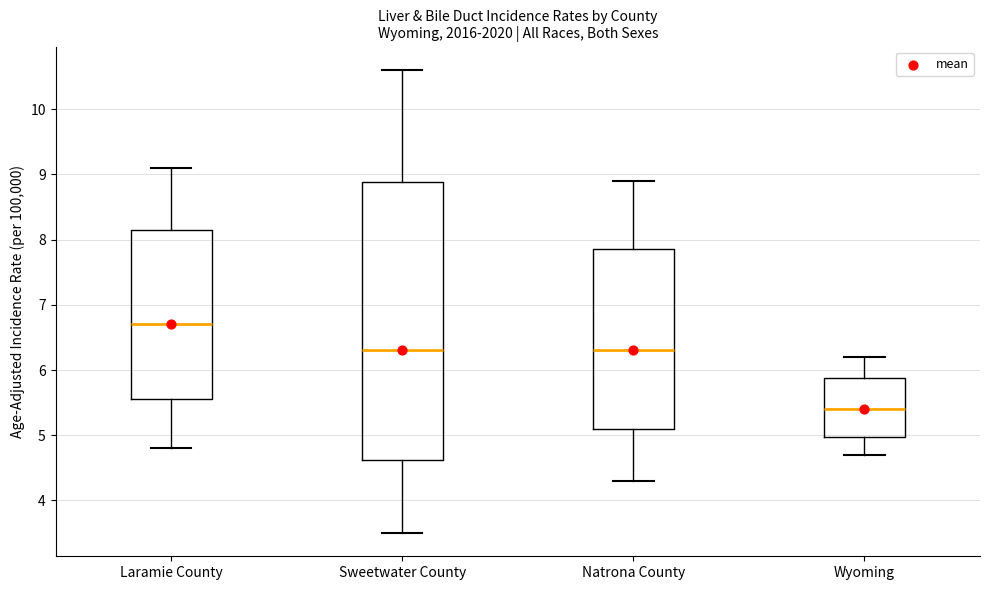

Comparing the boxes themselves (not the whiskers), which one is the tallest?

Sweetwater County